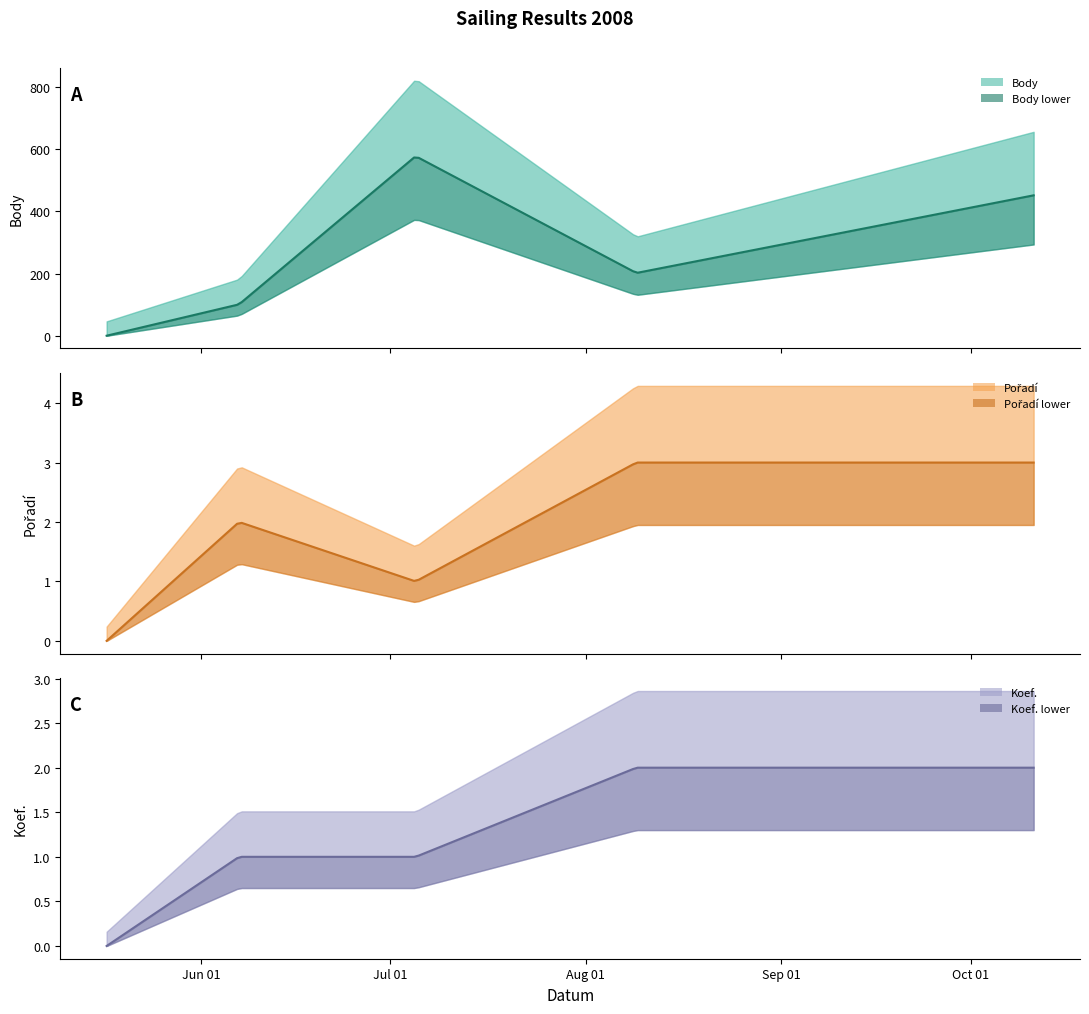

Which category has the lowest value in the Koef. series?

2008-05-17